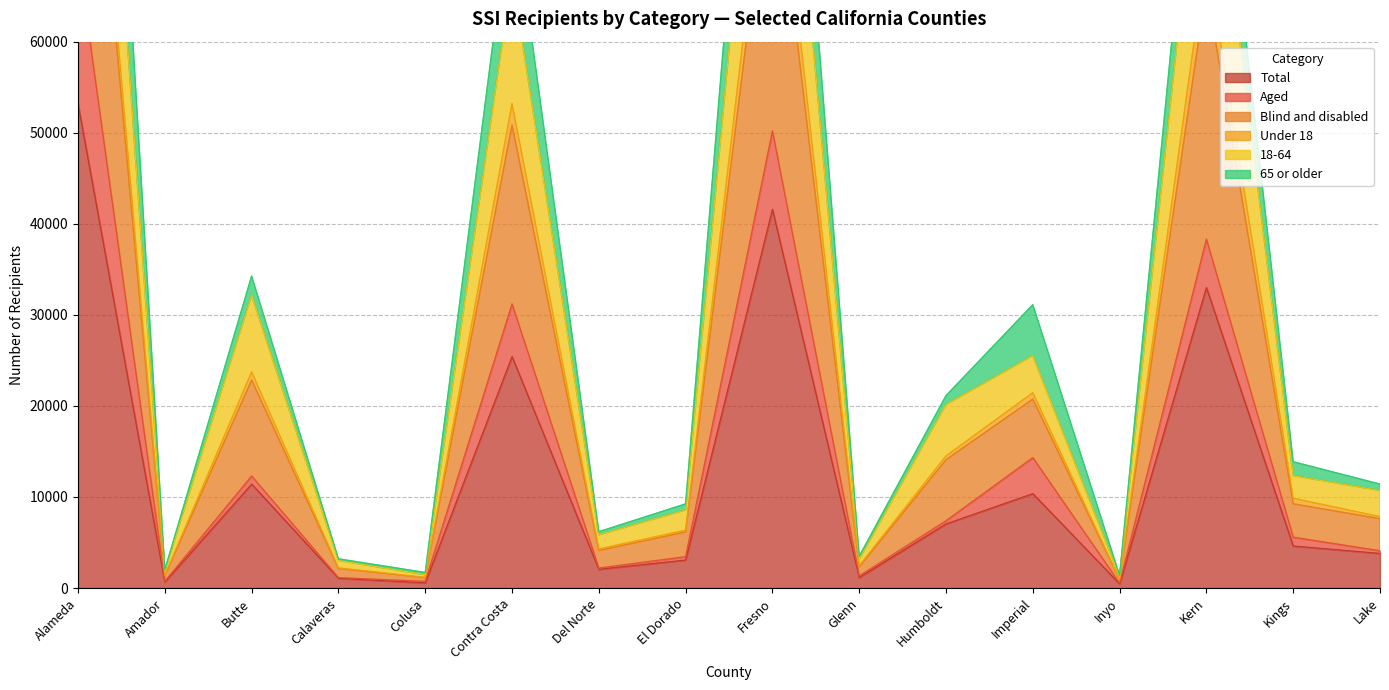

What position from the left is El Dorado?

8